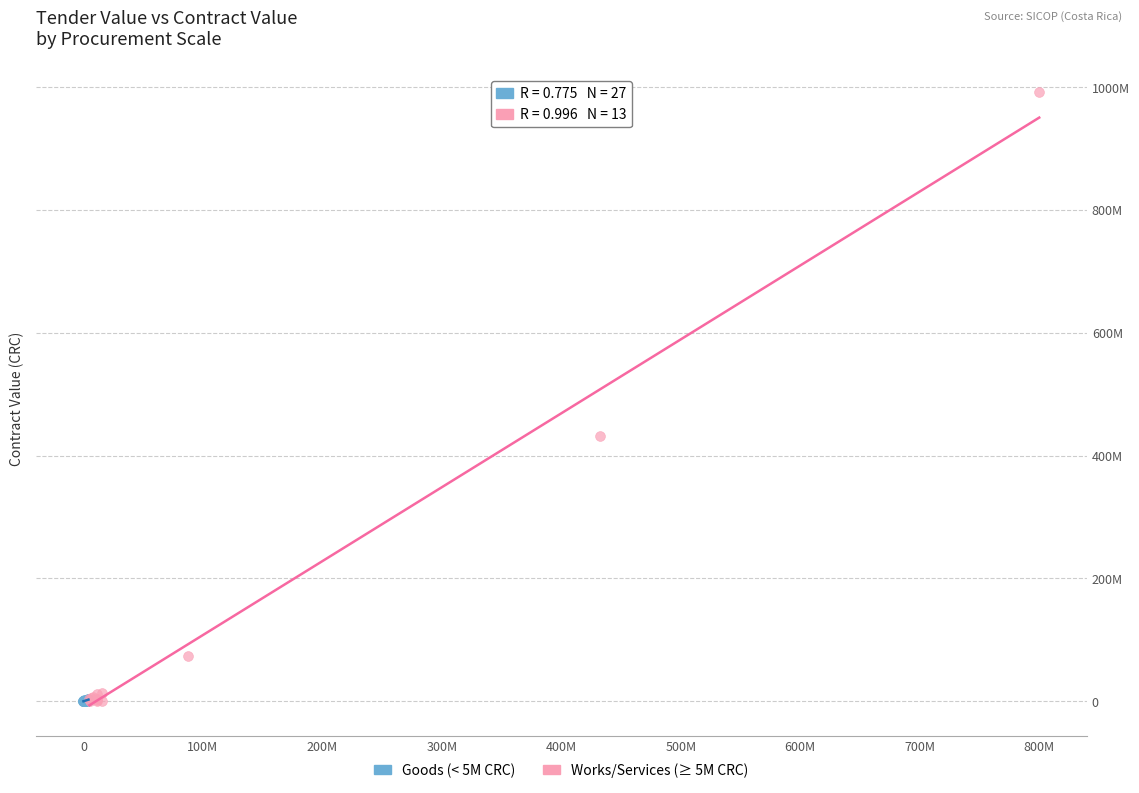

What are all the series names shown in the legend?

Goods (< 5M CRC), Works/Services (≥ 5M CRC)